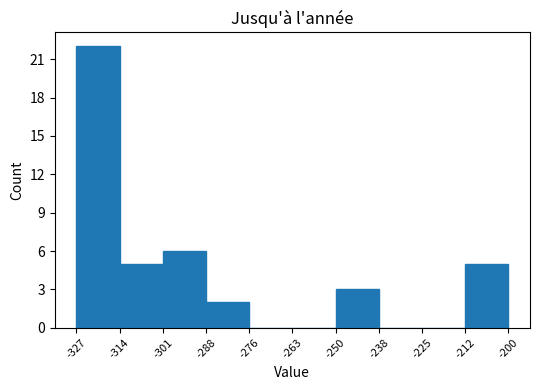

Over which range of the x-axis is the bar tallest?

-327 to -314